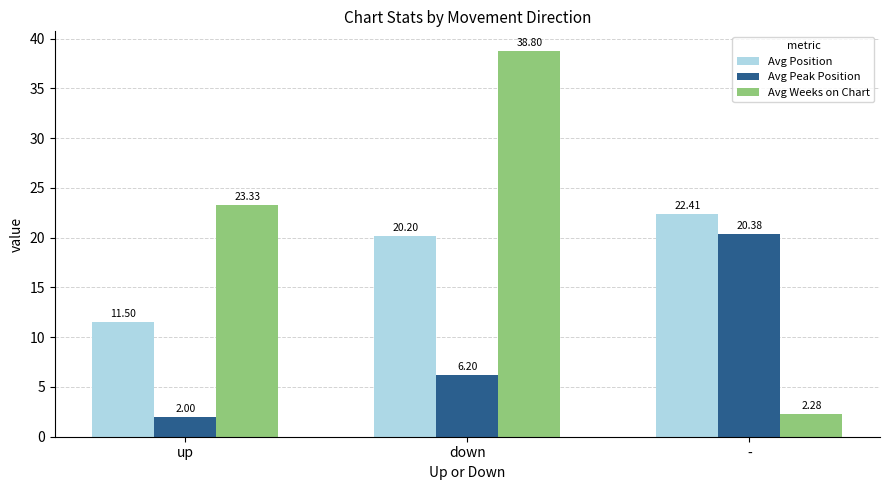

At -, list the series in order from largest to smallest.

Avg Position, Avg Peak Position, Avg Weeks on Chart